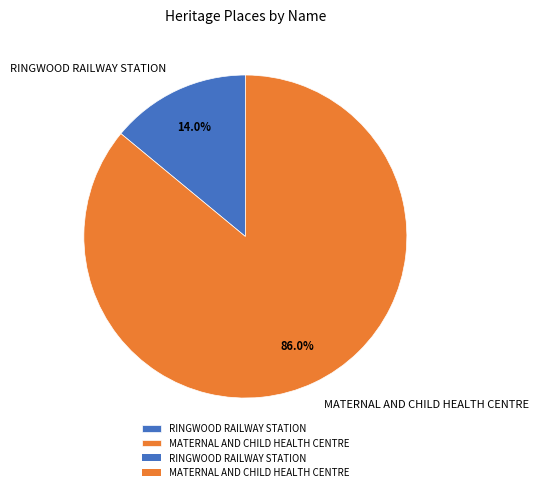

Which slice represents more than half of the pie?

MATERNAL AND CHILD HEALTH CENTRE